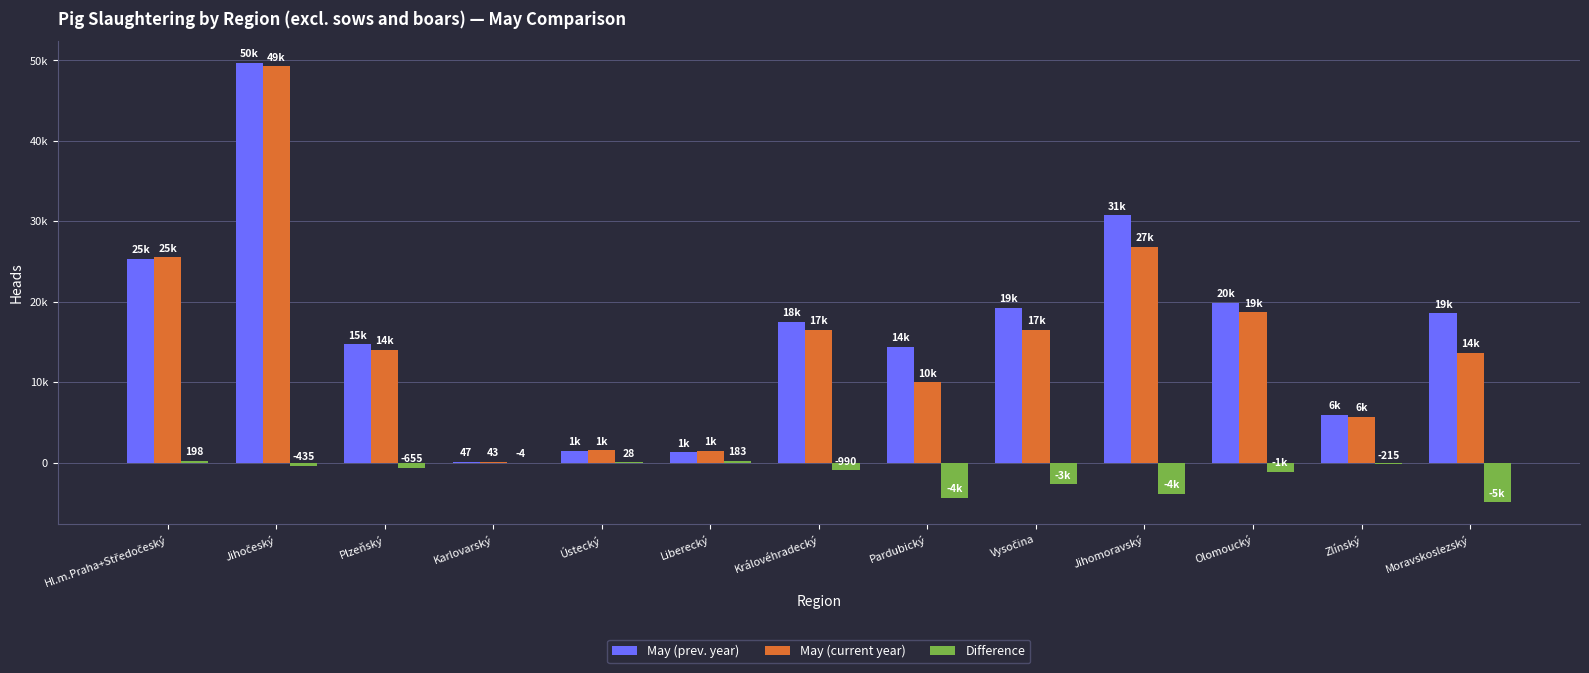

Does the chart contain stacked bars?

No